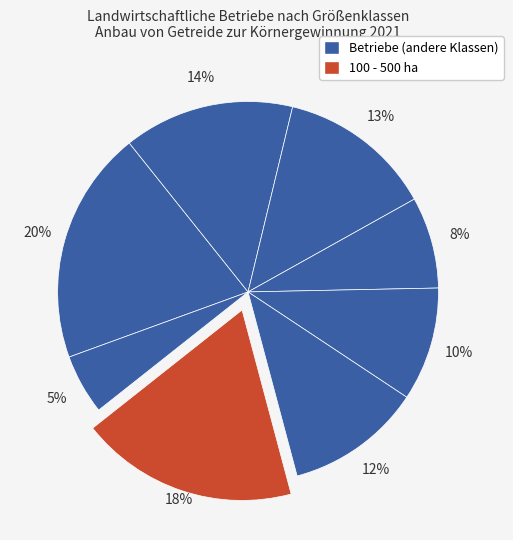

How many slices are in this pie chart?

8